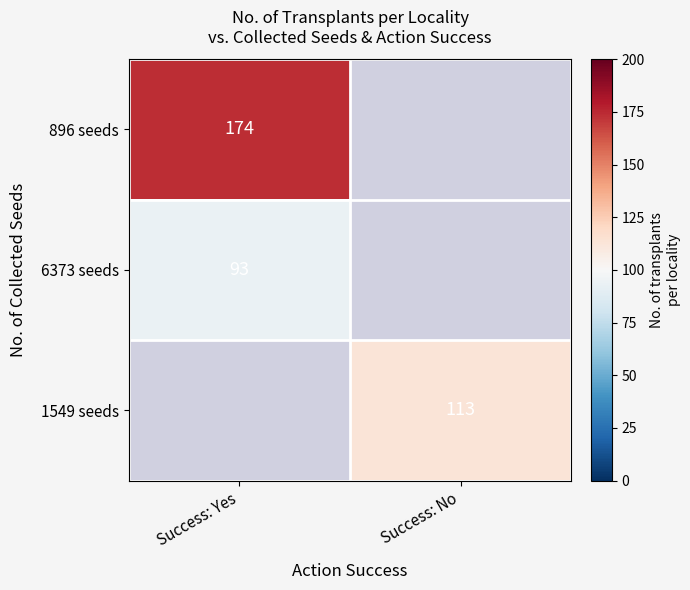

Is it true that 1549 seeds equals 61 at Success: No?

False